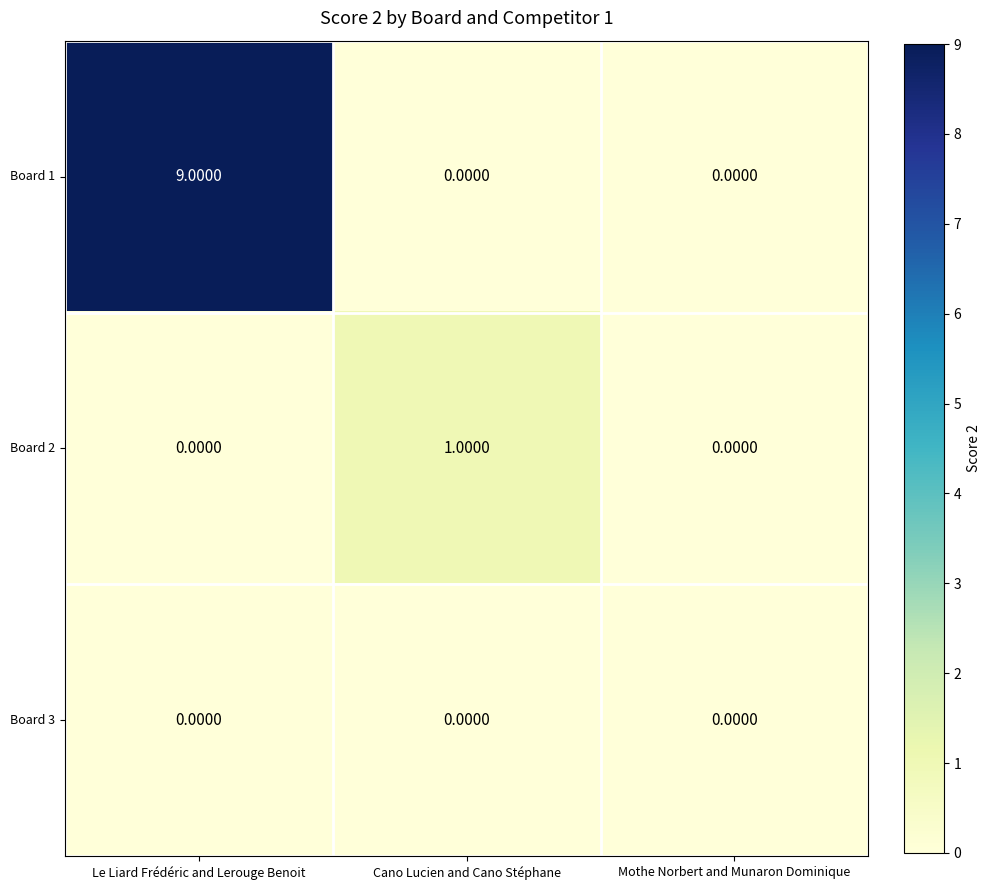

Which category has the highest value across all series?

Le Liard Frédéric and Lerouge Benoit